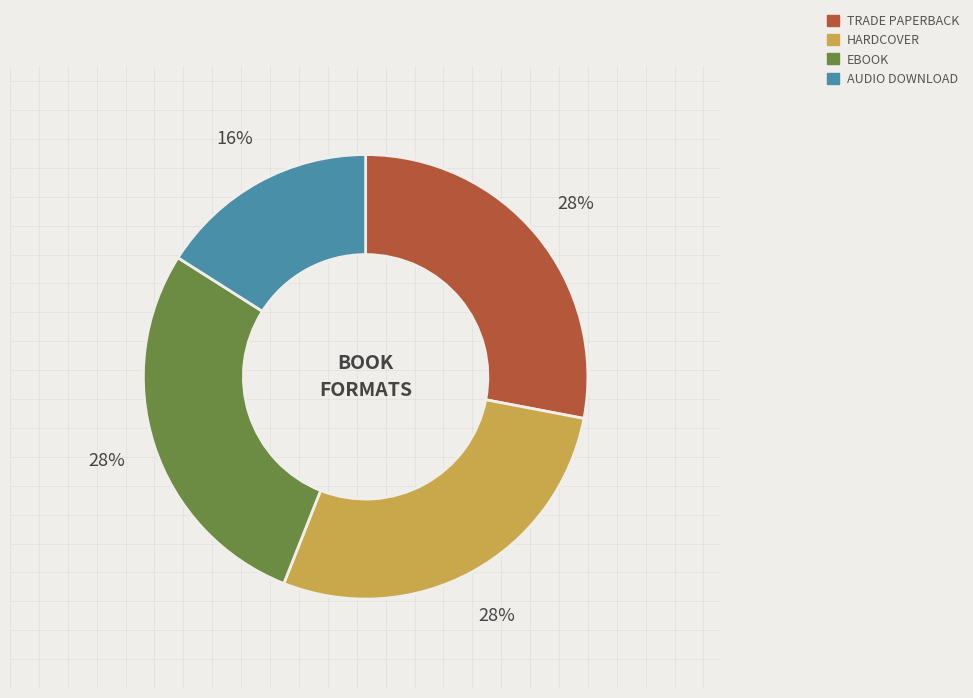

Is there a majority slice in this chart?

No